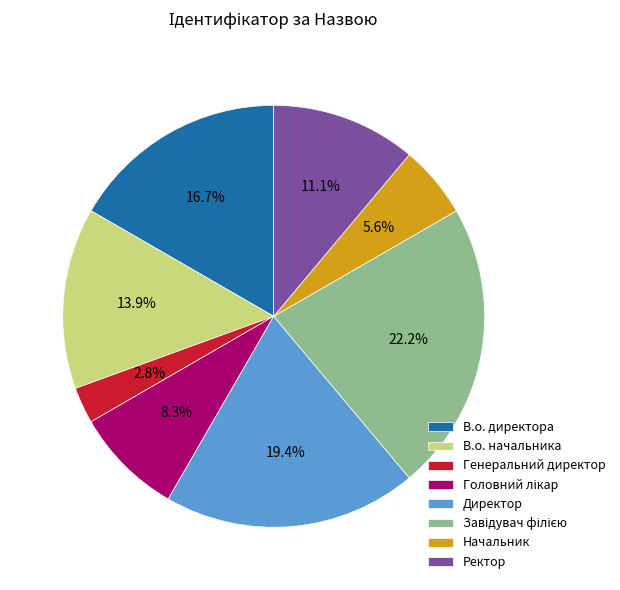

The В.о. начальника slice represents 3% of the pie. True or false?

False